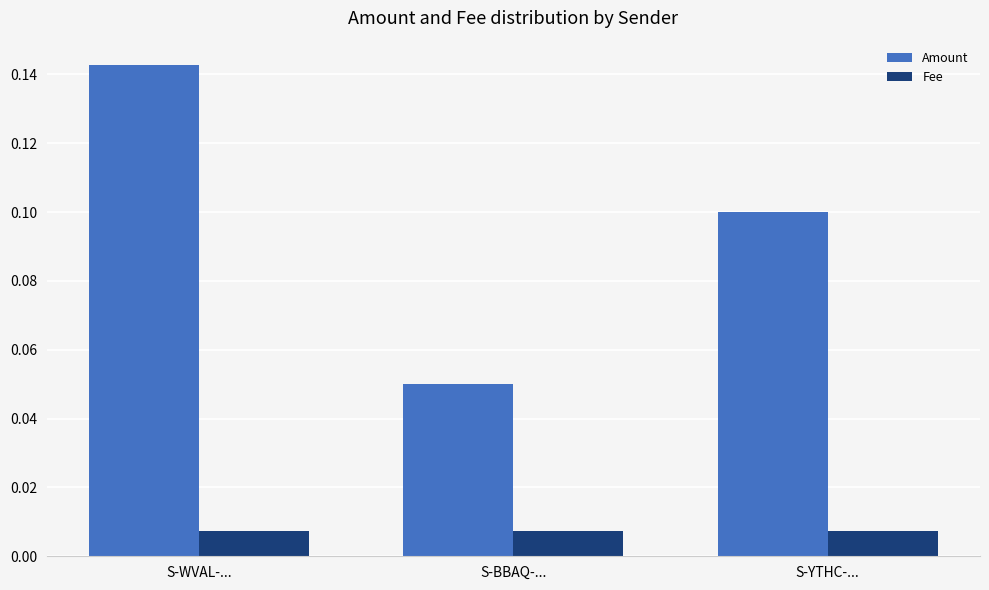

Which series has the largest total across all categories?

Amount